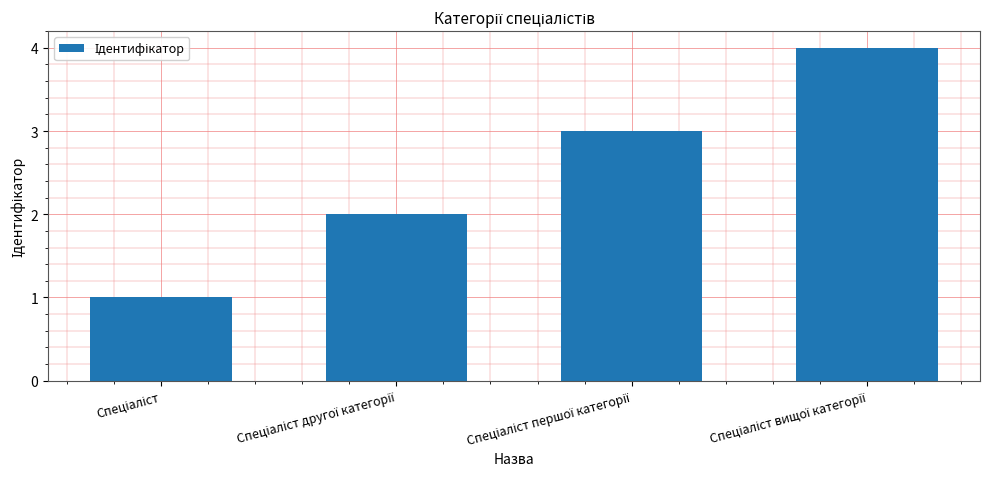

What is the difference between the maximum and minimum values?

3